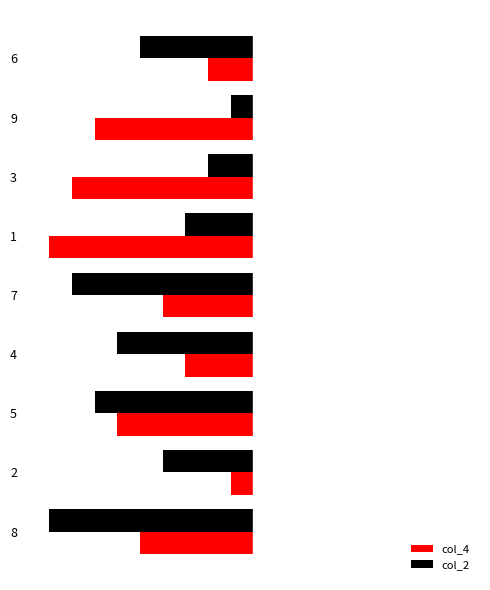

Is it true that col_2 equals 6 at 4?

True